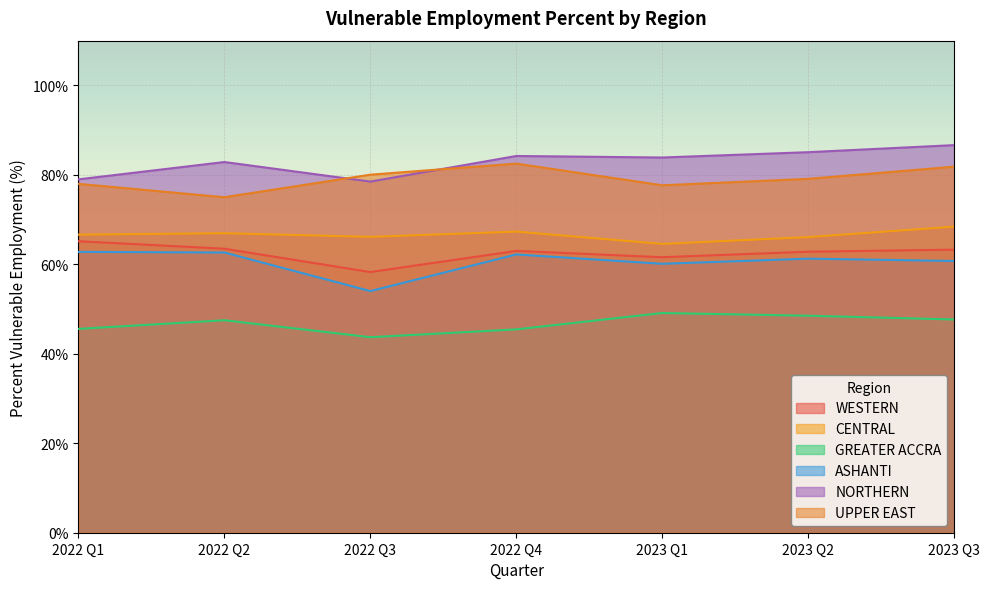

True or false: WESTERN has more than 2 points higher than both neighbors.

False